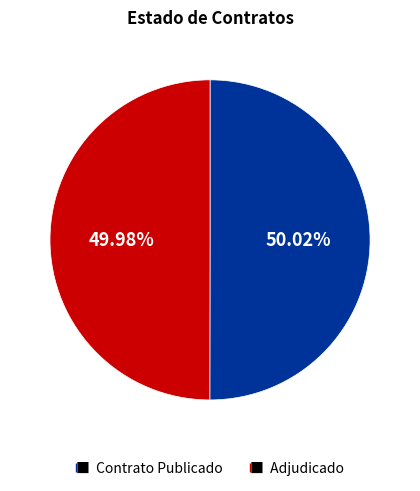

Is there a majority slice in this chart?

Yes